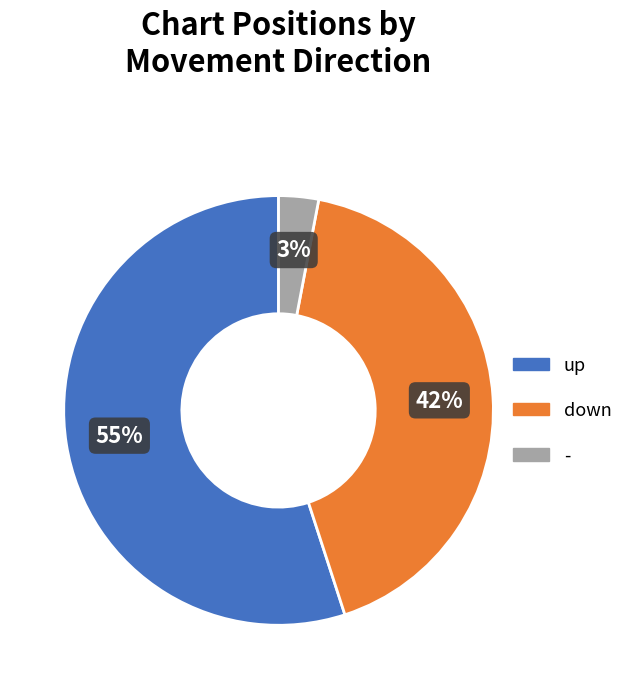

Rank the categories by value from highest to lowest.

up, down, -